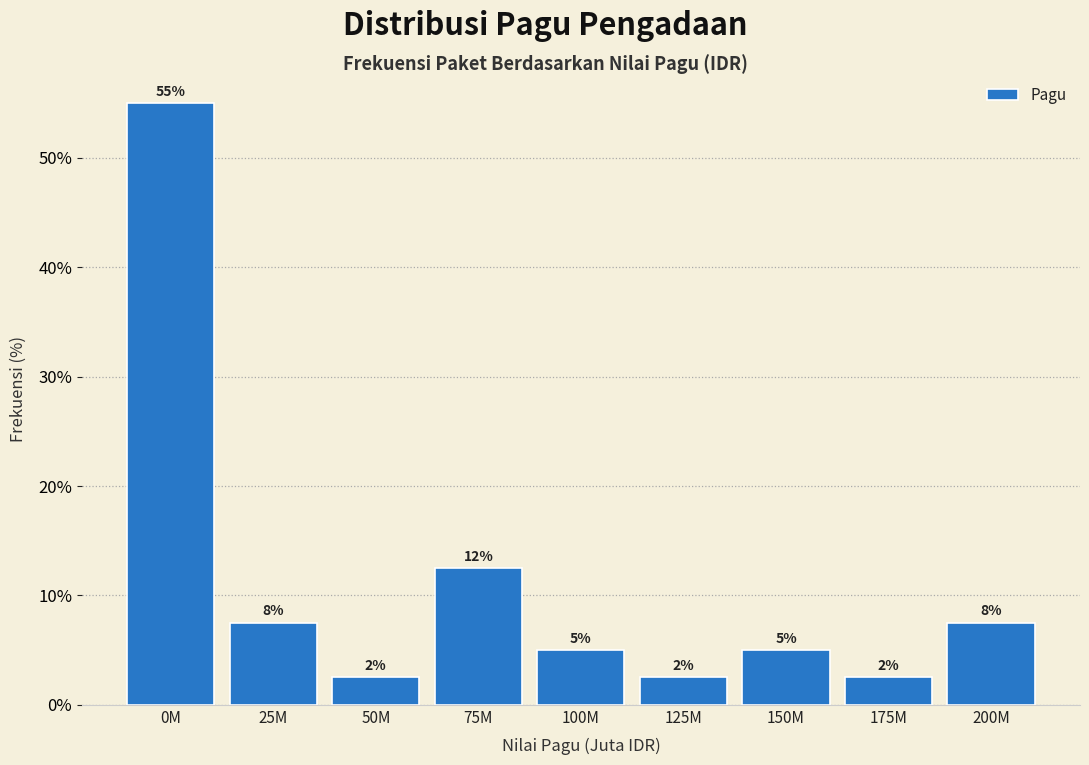

How many bars are there in total?

9